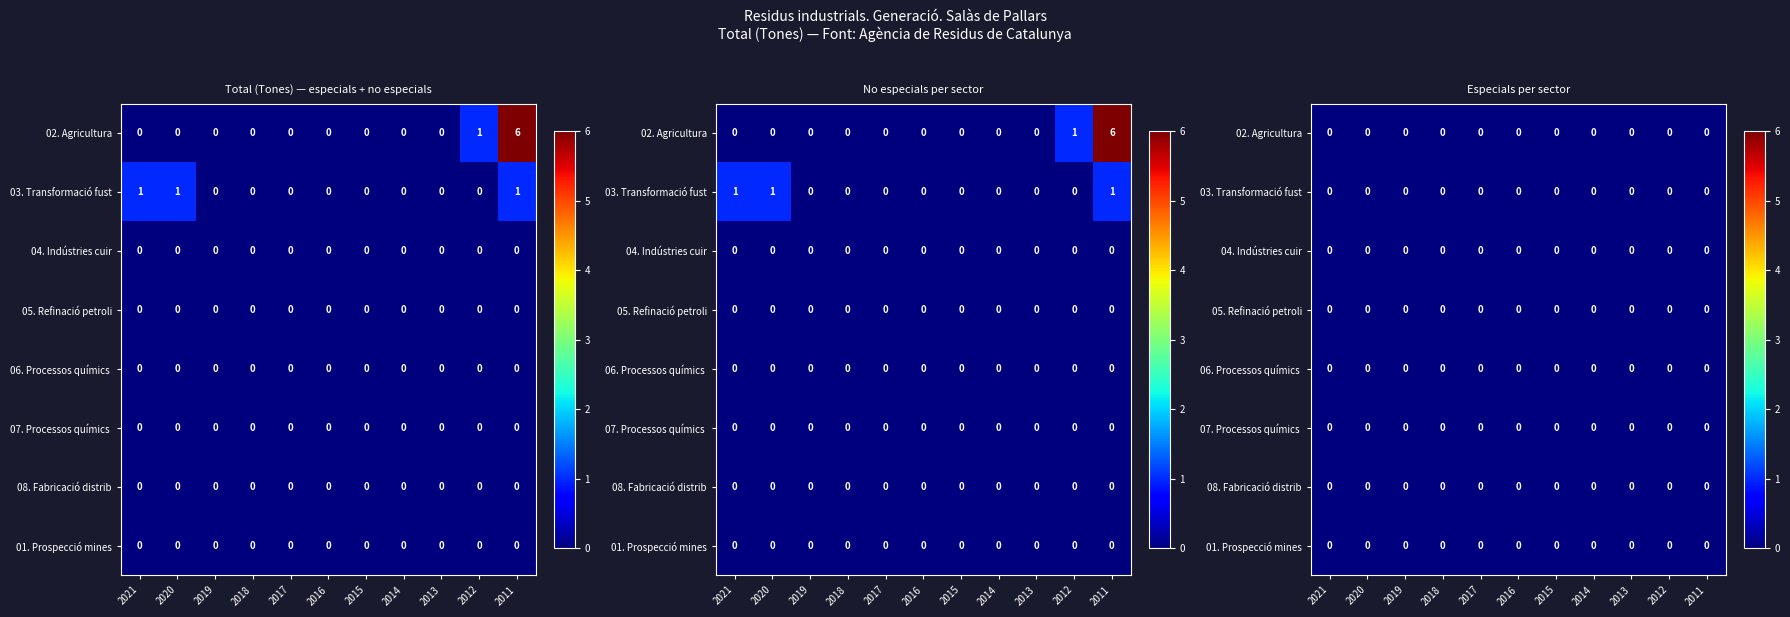

Rank the series at 2012 from lowest to highest value.

03. Transformació fusta, 04. Indústries cuir, 05. Refinació petroli, 06. Processos químics inorg., 07. Processos químics org., 08. Fabricació distribució, 01. Prospecció mines, 02. Agricultura